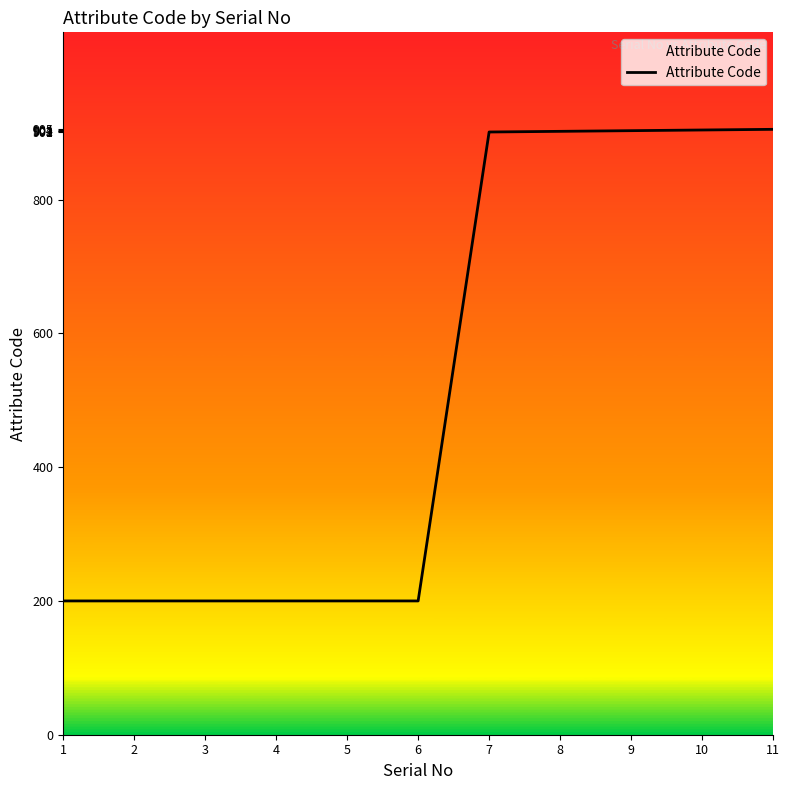

Is it true that the value at 5 is 200?

True